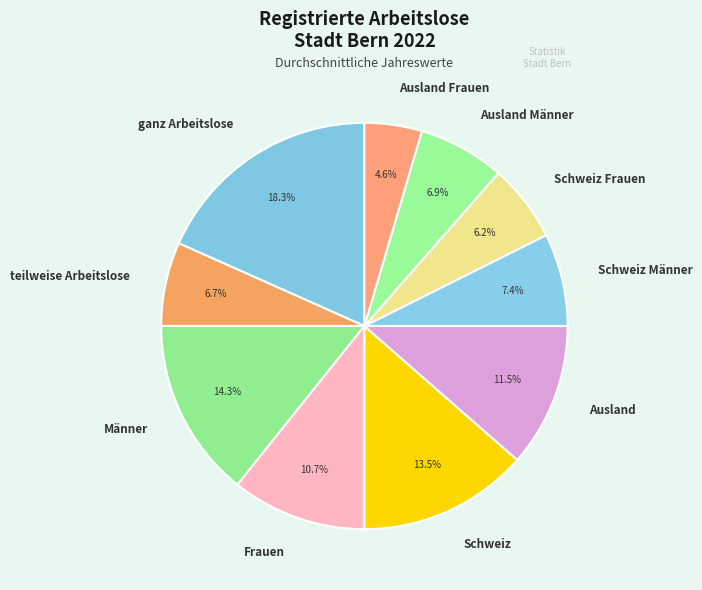

Is the sum of Männer and Schweiz greater than half?

No